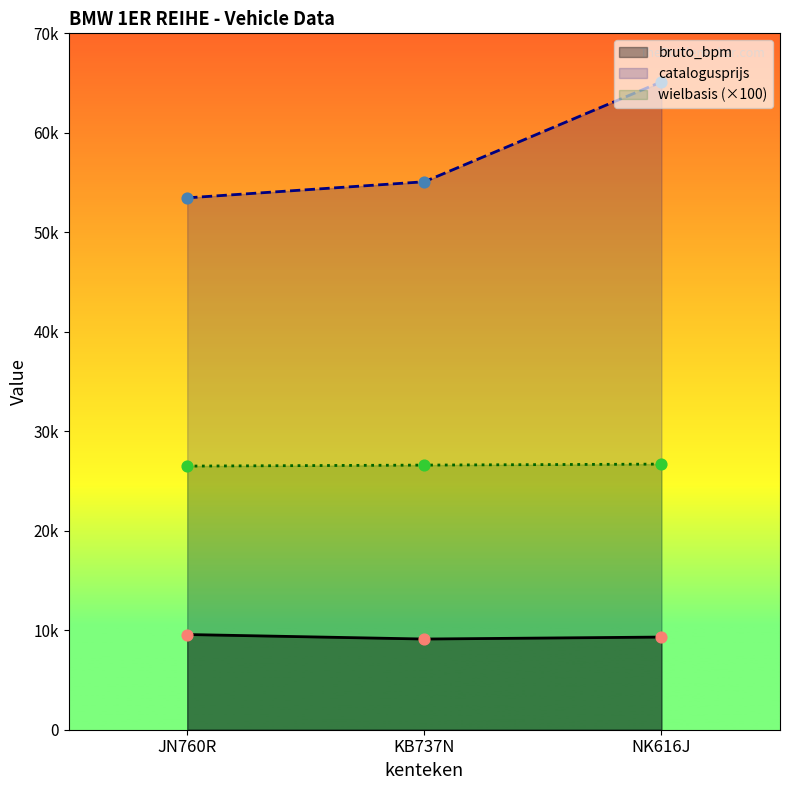

Which series has the largest total across all categories?

catalogusprijs